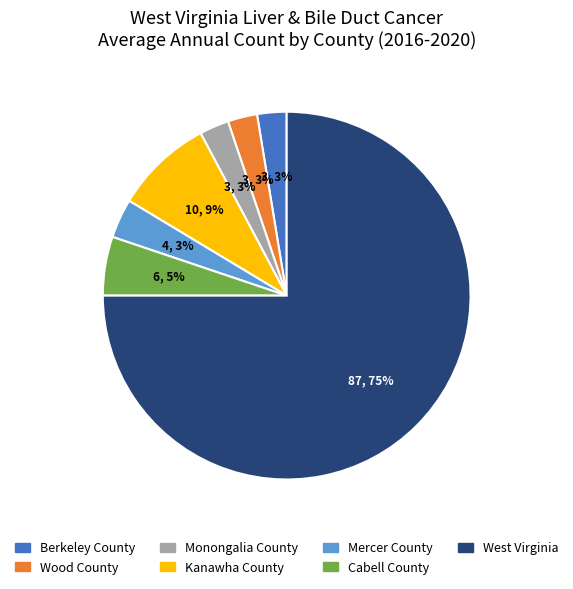

What percentage is the Wood County slice, to the nearest percent?

3%